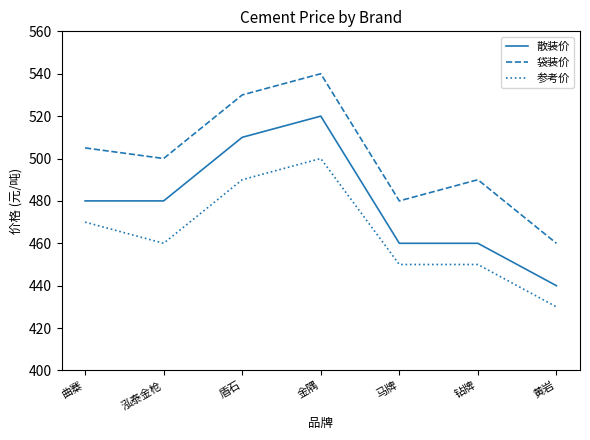

The value of 参考价 at 曲寨 is 718. True or false?

False